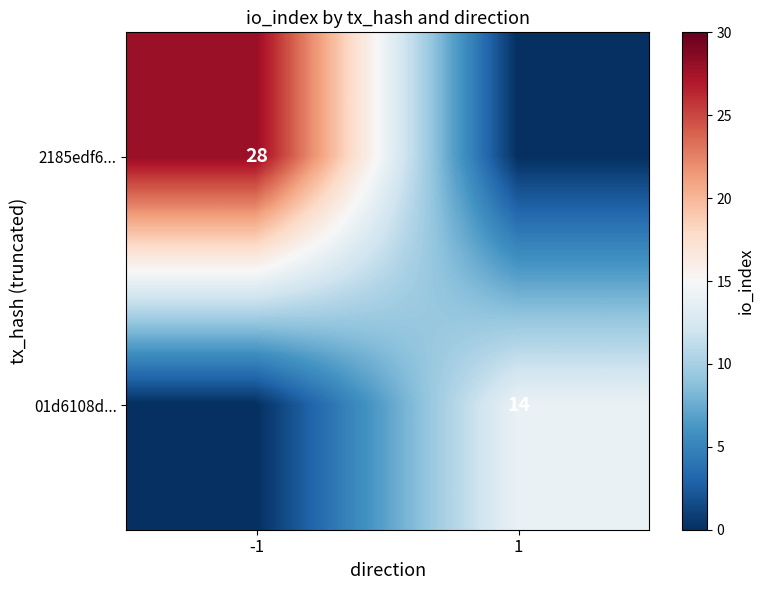

True or false: 01d6108d... has a value of 21 at 1.

False